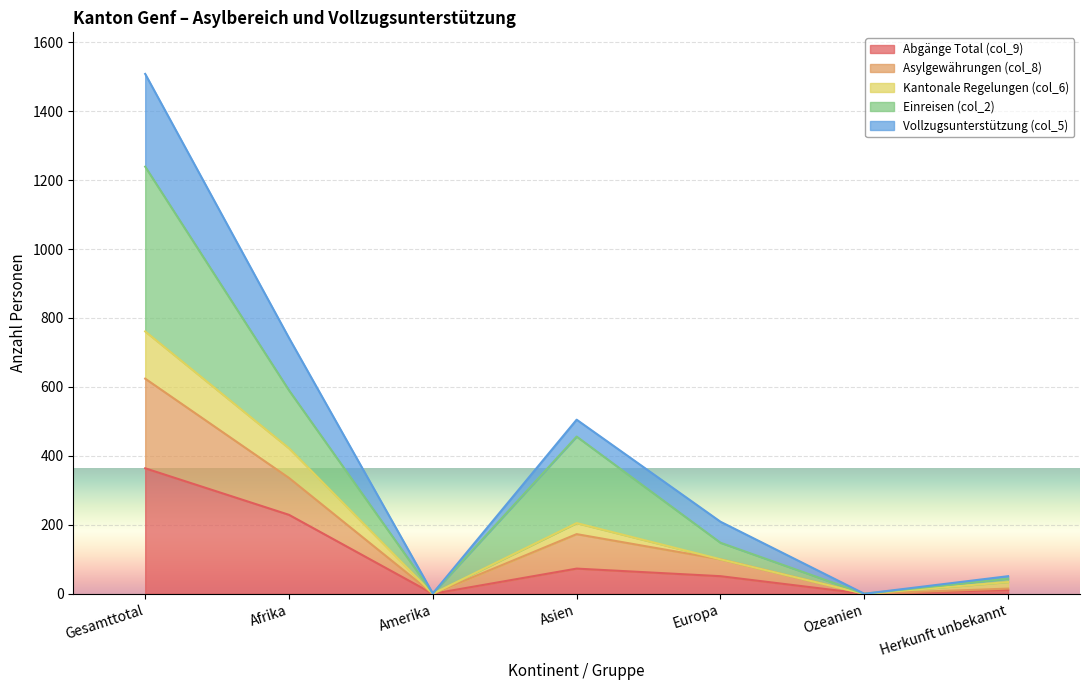

True or false: Asylgewährungen (col_8) and Kantonale Regelungen (col_6) intersect in this chart.

False